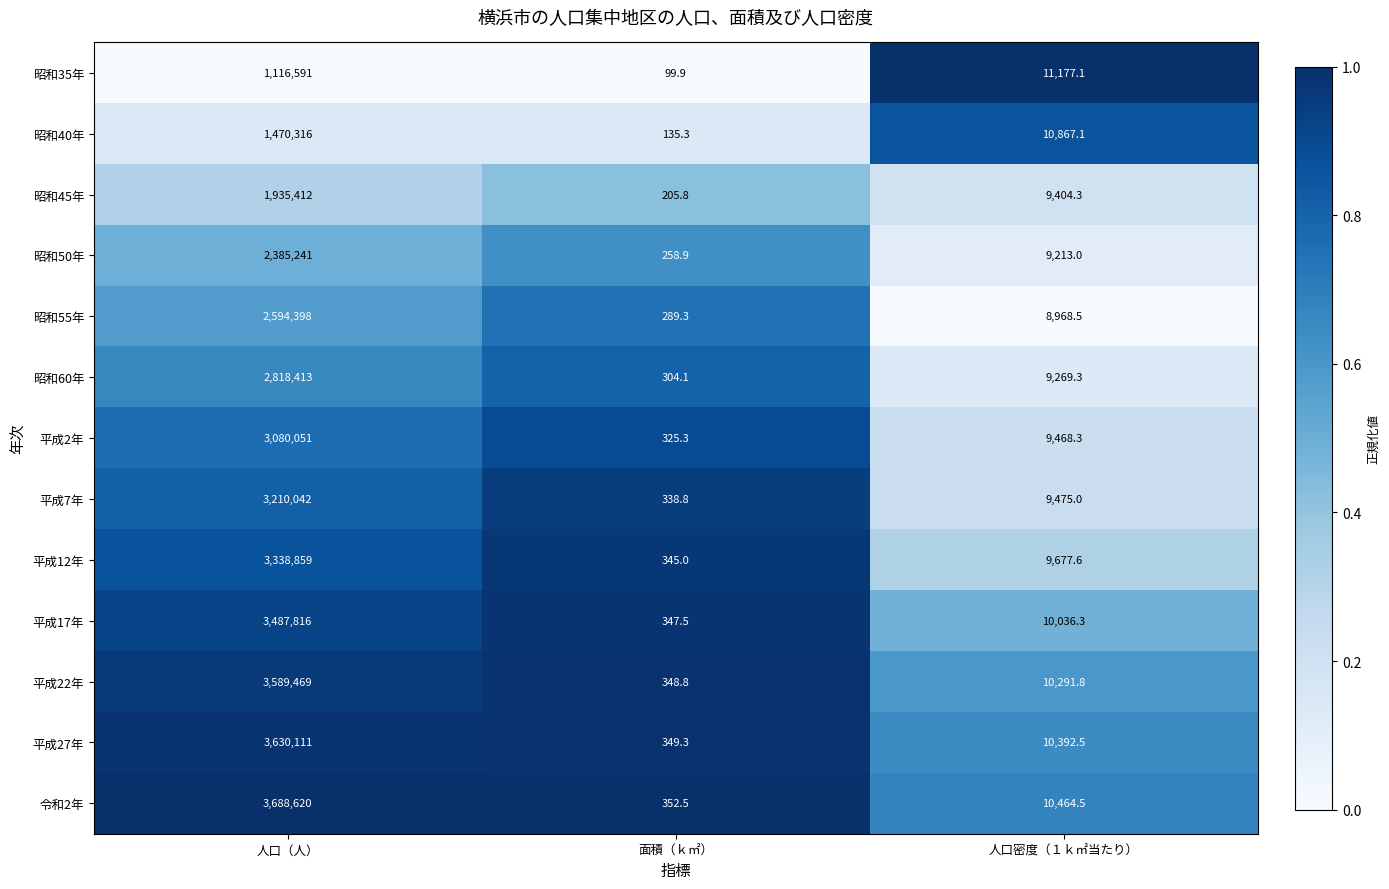

True or false: 昭和45年 has a value of 9404.3 at 人口密度（１ｋ㎡当たり）.

True